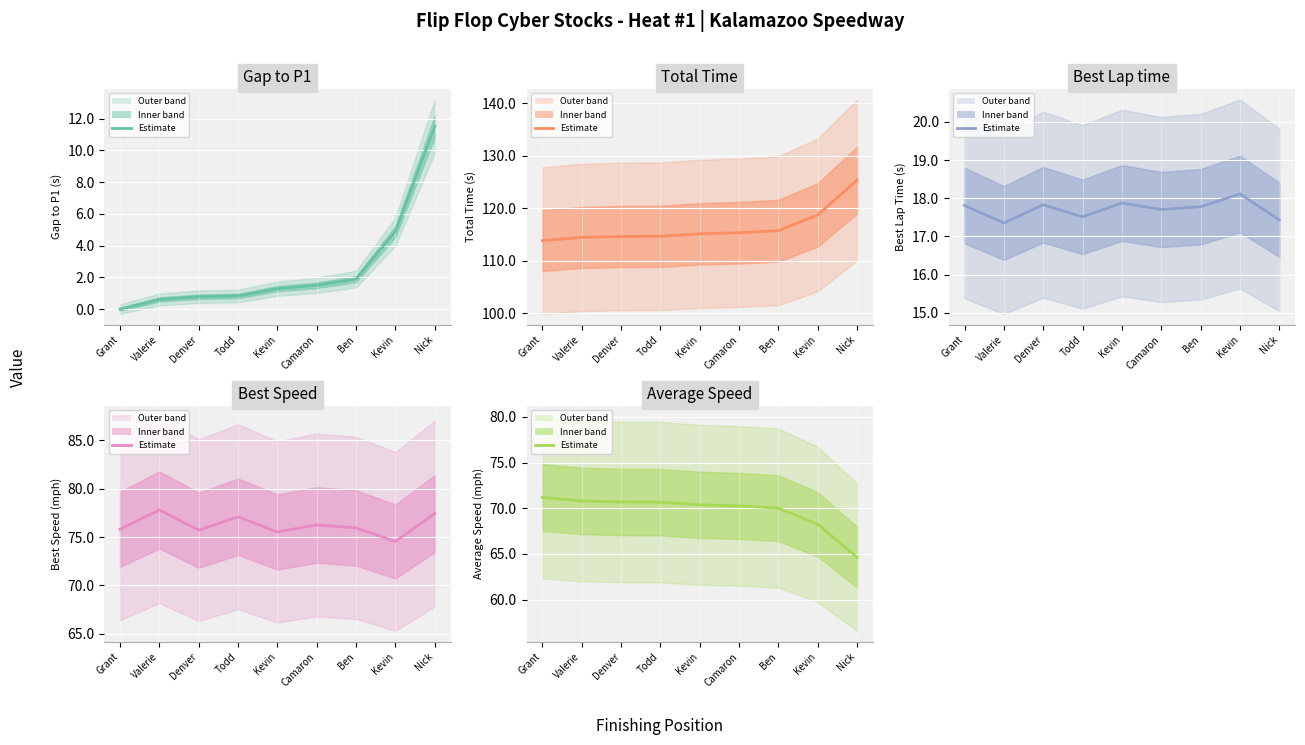

How many values in the Total Time series exceed 115?

5